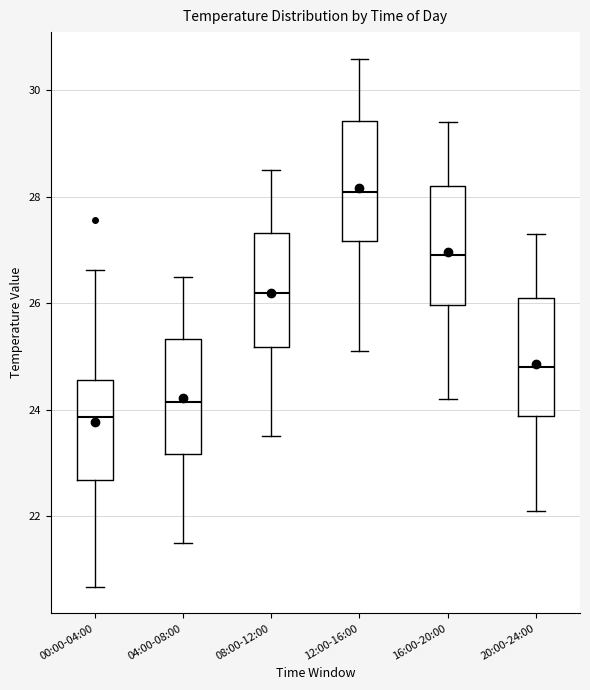

Reading left to right, read every box against the y-axis: the position of its median line, the range the box covers, and the ends of its whiskers. The values are not printed on the chart, so give them approximately, as read against the axis.

00:00-04:00: median 23.8, box 22.6 to 24.6, whiskers 20.6 to 26.6
04:00-08:00: median 24.2, box 23.2 to 25.4, whiskers 21.6 to 26.6
08:00-12:00: median 26.2, box 25.2 to 27.4, whiskers 23.6 to 28.6
12:00-16:00: median 28.2, box 27.2 to 29.4, whiskers 25.2 to 30.6
16:00-20:00: median 27.0, box 26.0 to 28.2, whiskers 24.2 to 29.4
20:00-24:00: median 24.8, box 23.8 to 26.2, whiskers 22.2 to 27.4